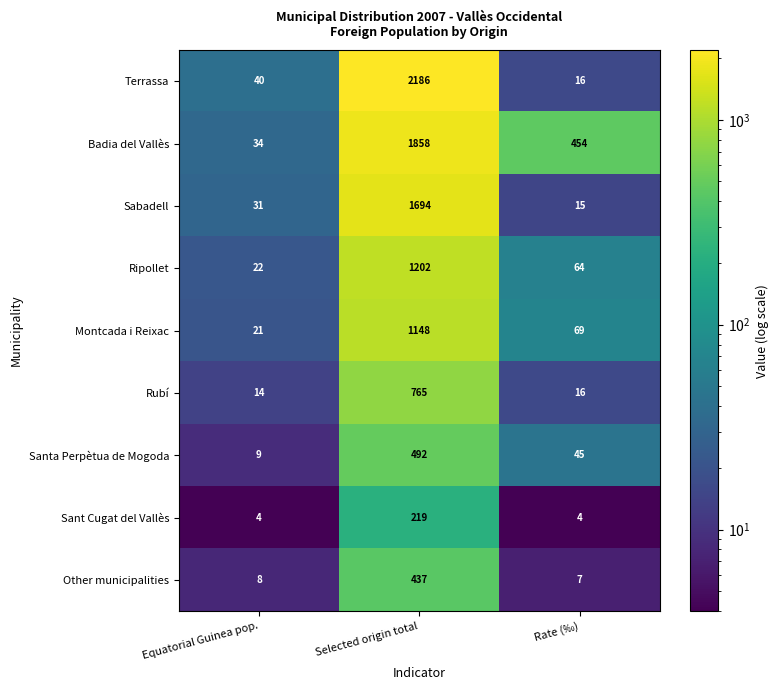

Is the value of Terrassa at Selected origin total greater than the value of Ripollet at Rate (‰)?

Yes